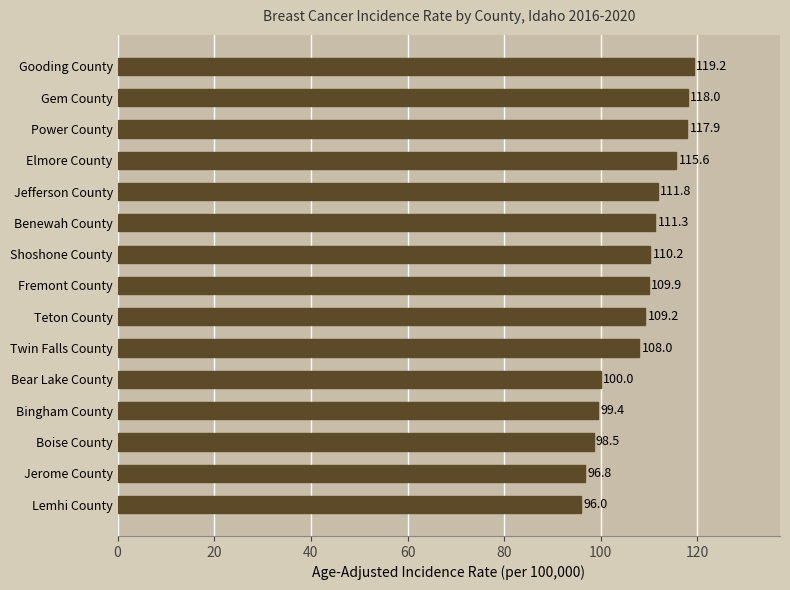

Reading bottom to top, transcribe all the data shown in this chart.

96.0	96.8	98.5	99.4	100.0	108.0	109.2	109.9	110.2	111.3	111.8	115.6	117.9	118.0	119.2